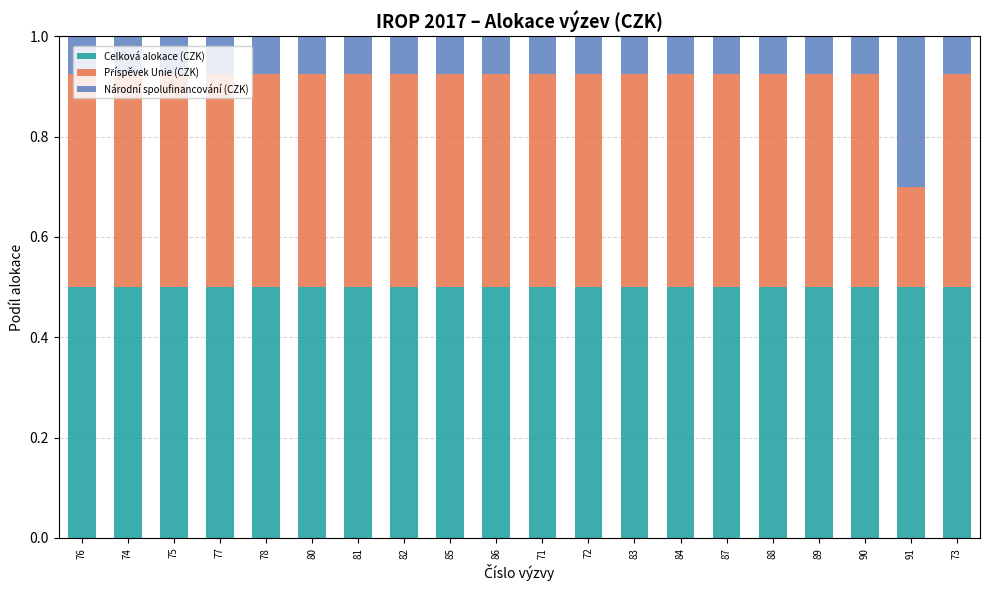

What is the total value across all series at 74?

1.0